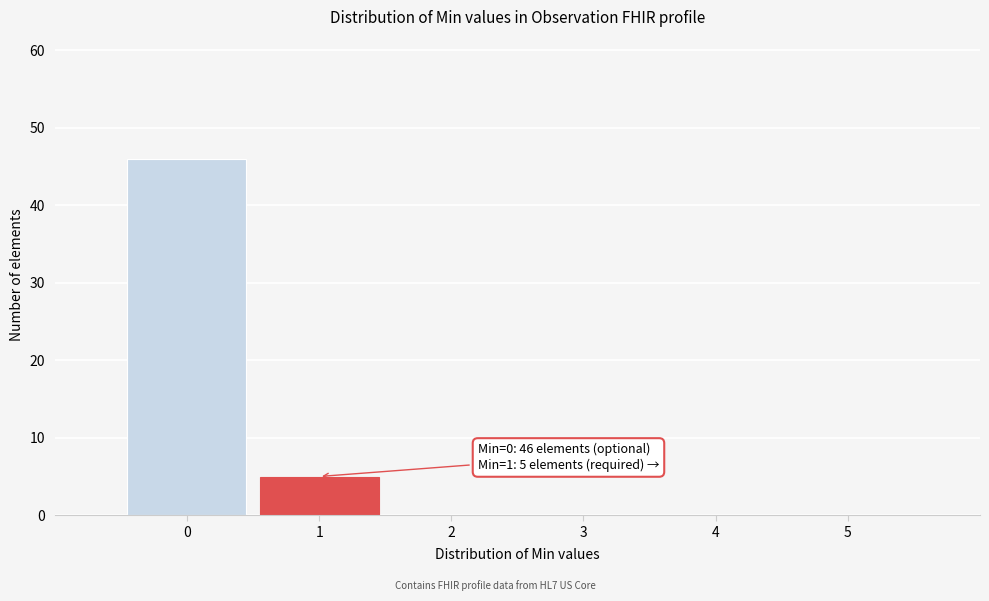

Which range on the x-axis has the tallest bar?

-0.5 to 0.5